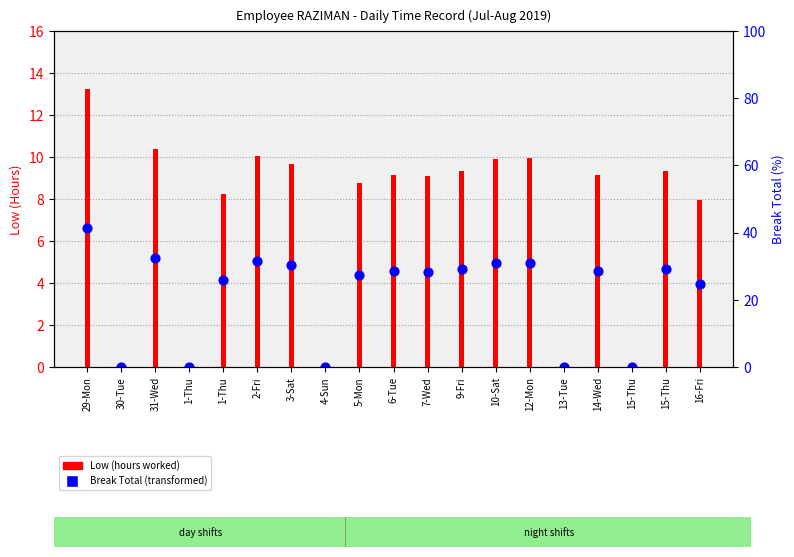

At which category is the sum across all series the highest?

29-Mon